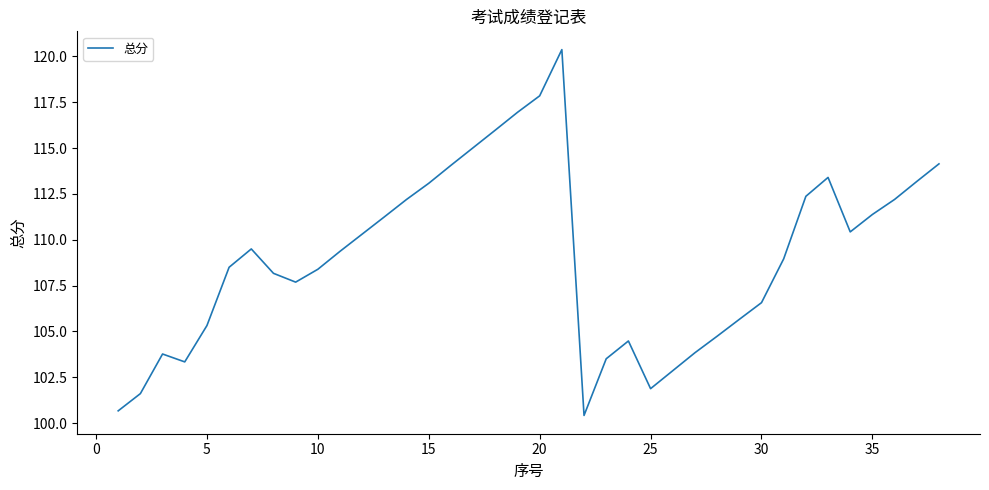

What is the minimum value shown in the chart?

100.4